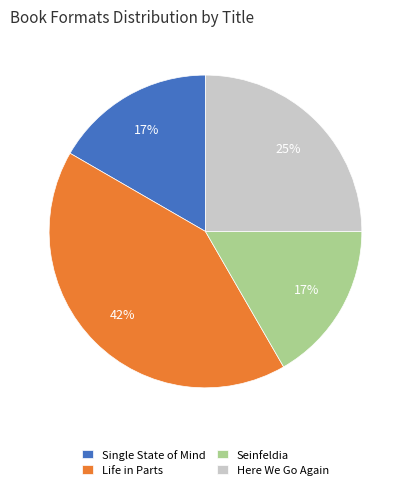

To the nearest percent, what is the difference between the Life in Parts and Single State of Mind slice percentages?

25%